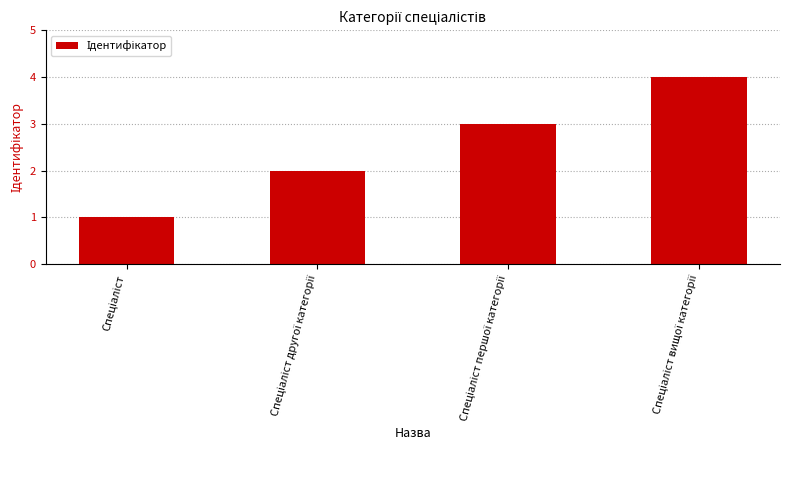

Are the bars grouped side by side (vs. stacked)?

No